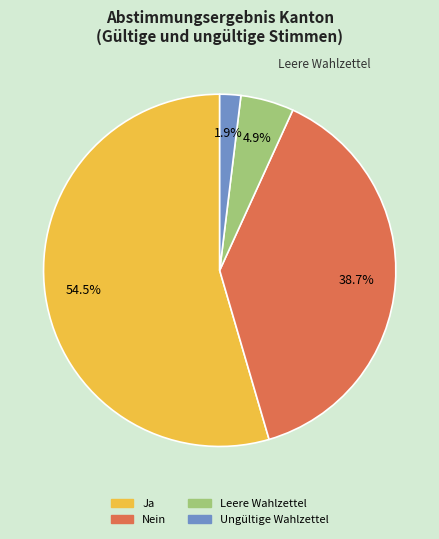

True or false: Nein accounts for 46% of the total.

False